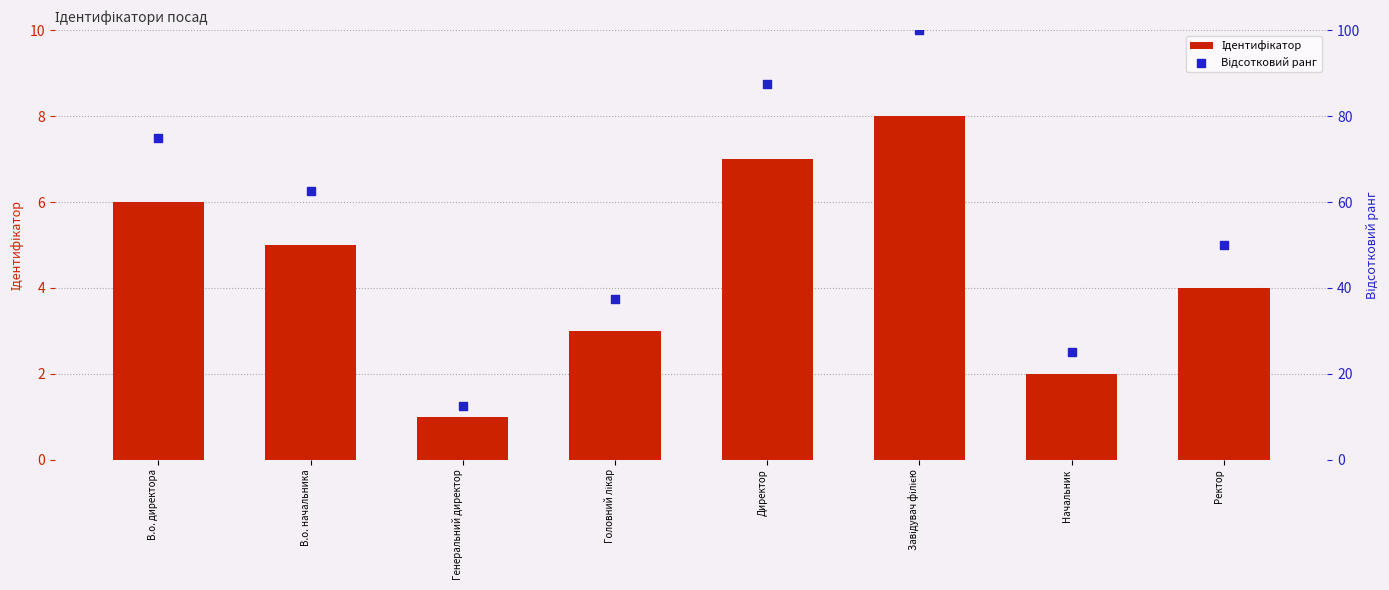

At how many categories does at least one series exceed 59?

4